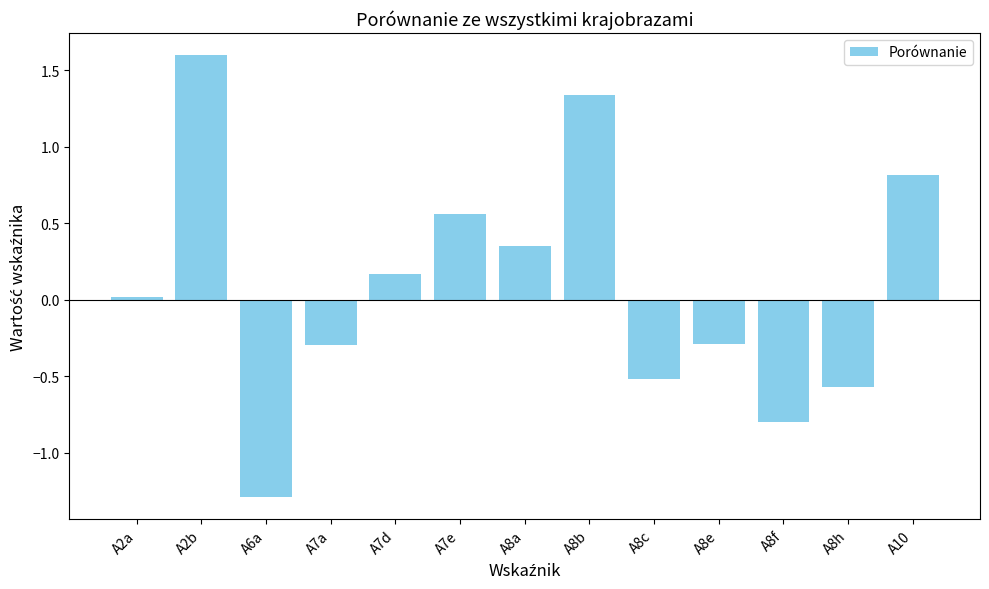

How many values are above zero?

7